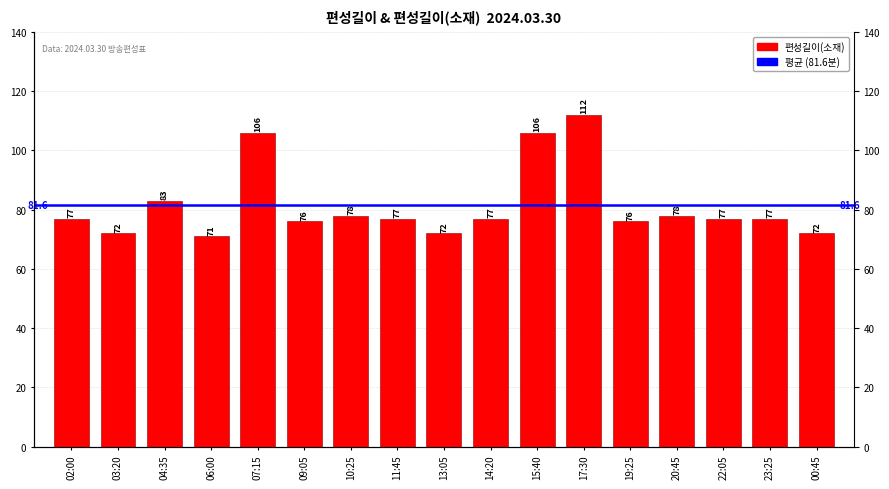

Reading left to right, transcribe all the data shown in this chart.

02:00=77	03:20=72	04:35=83	06:00=71	07:15=106	09:05=76	10:25=78	11:45=77	13:05=72	14:20=77	15:40=106	17:30=112	19:25=76	20:45=78	22:05=77	23:25=77	00:45=72